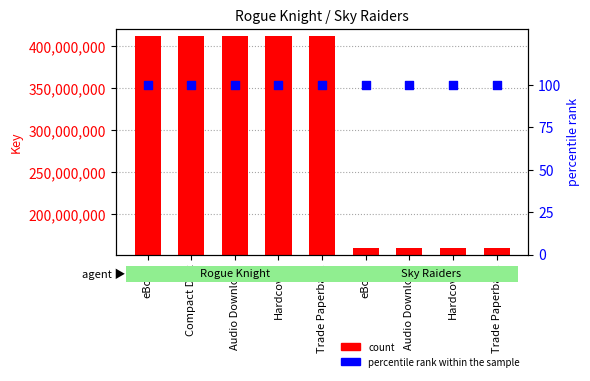

Which series has the widest spread of Y values?

count